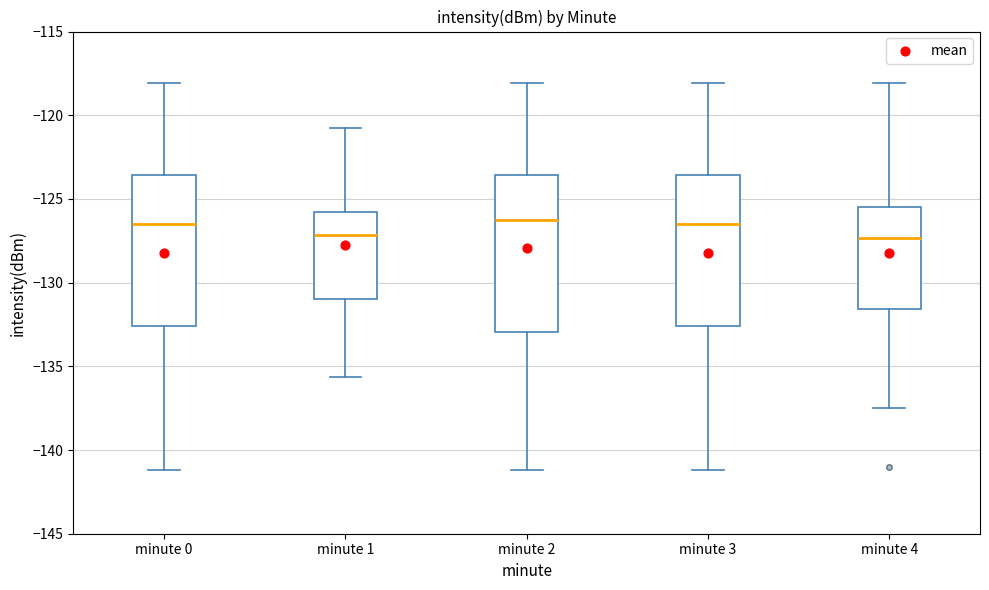

Reading left to right, read every box against the y-axis: the position of its median line, the range the box covers, and the ends of its whiskers. The values are not printed on the chart, so give them approximately, as read against the axis.

minute 0: median -126.5, box -132.5 to -123.5, whiskers -141.0 to -118.0
minute 1: median -127.0, box -131.0 to -126.0, whiskers -135.5 to -120.5
minute 2: median -126.5, box -133.0 to -123.5, whiskers -141.0 to -118.0
minute 3: median -126.5, box -132.5 to -123.5, whiskers -141.0 to -118.0
minute 4: median -127.5, box -131.5 to -125.5, whiskers -137.5 to -118.0